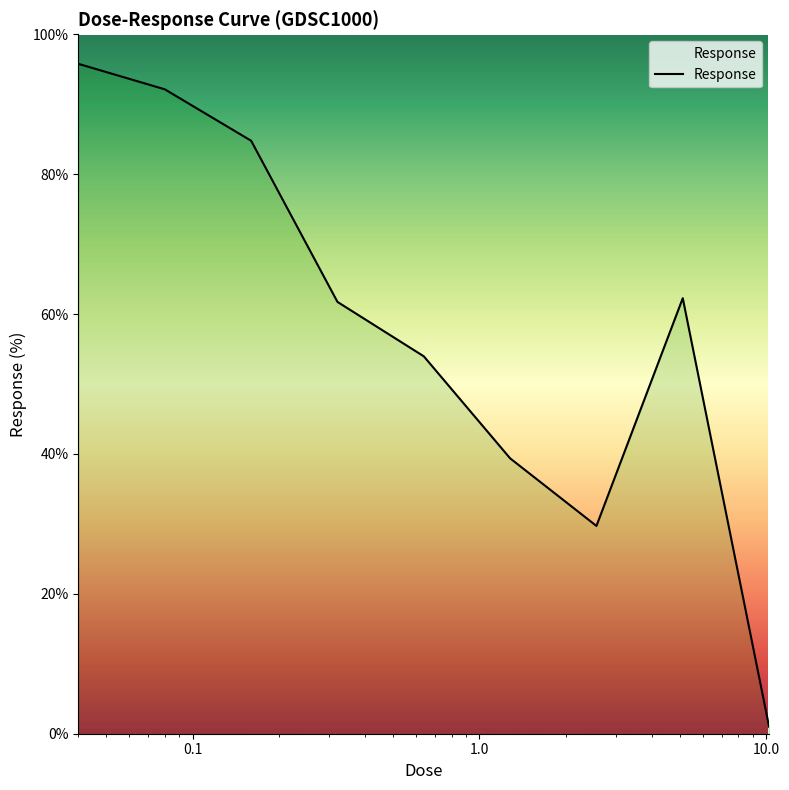

What is the difference between the maximum and minimum values?

94.8